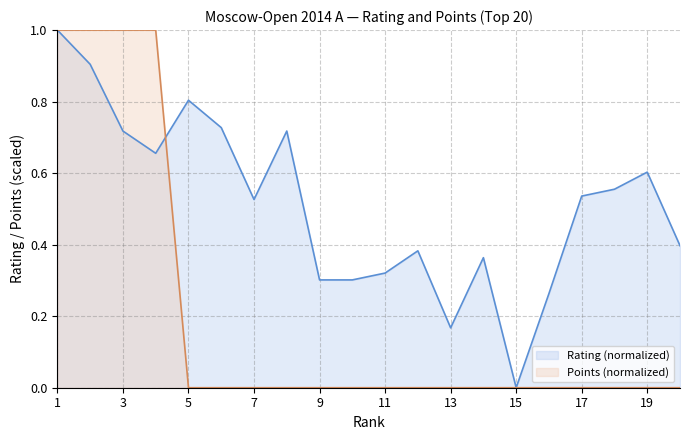

What is the highest value of the Points series?

1.0